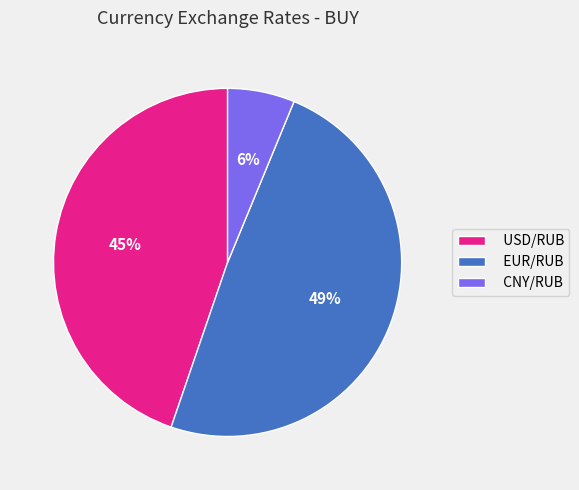

What is the ratio of the value at USD/RUB to the value at EUR/RUB?

0.9